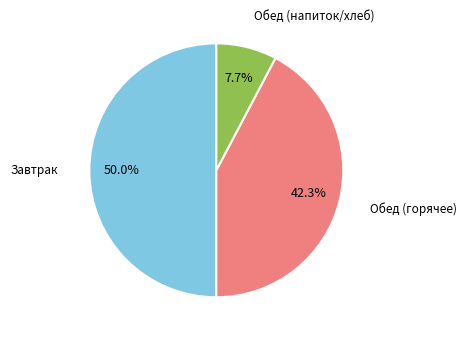

How many slices are in this pie chart?

3